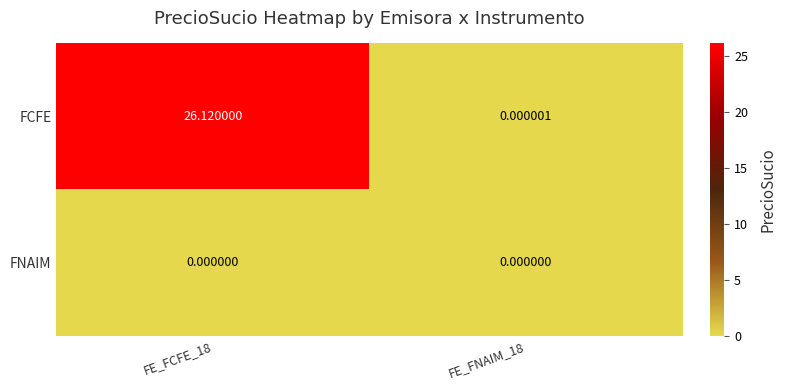

Which series has the largest total across all categories?

FCFE